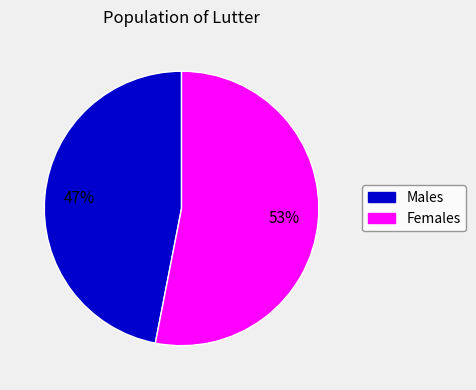

Is there a majority slice in this chart?

Yes